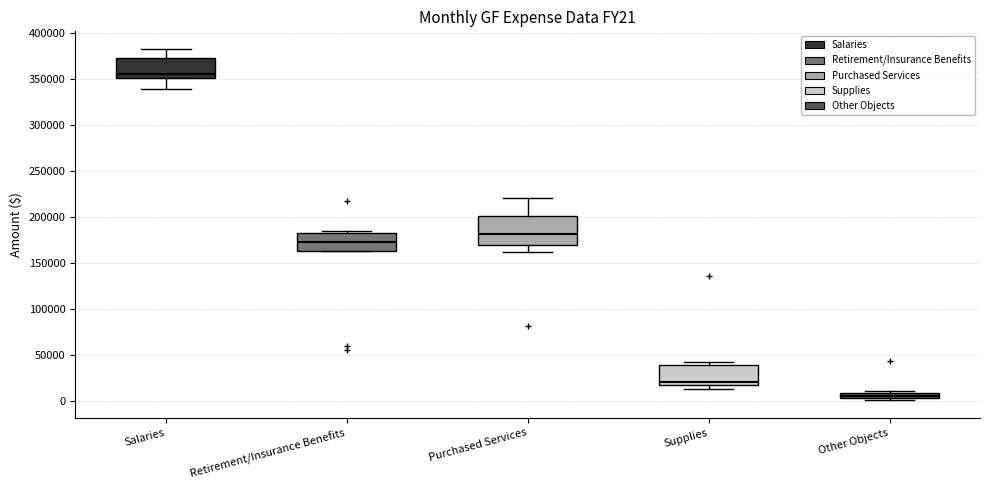

Which box is the tallest, from its lower edge to its upper edge?

Purchased Services